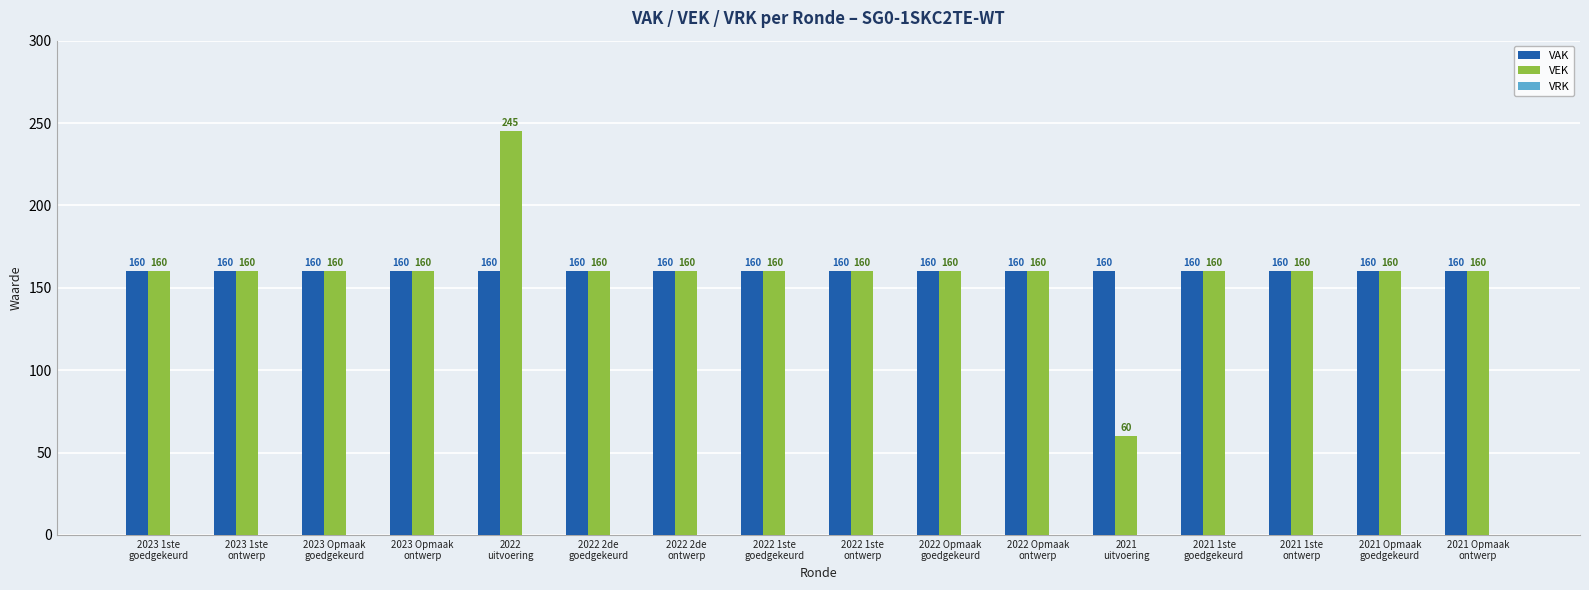

Which category has the highest value across all series?

2022
uitvoering